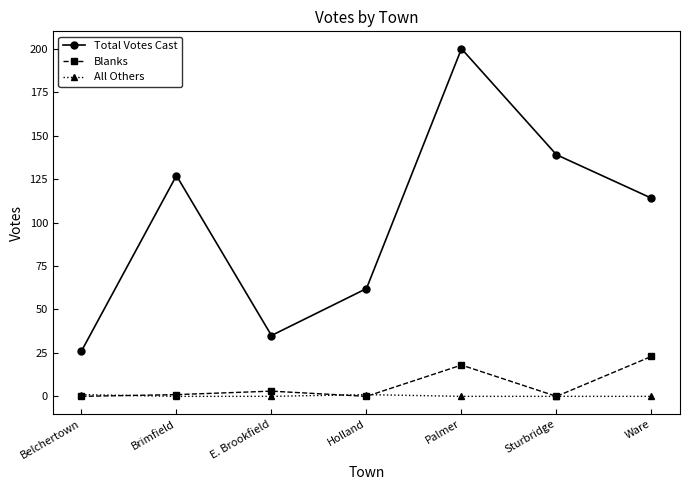

How many data points does each series have?

7